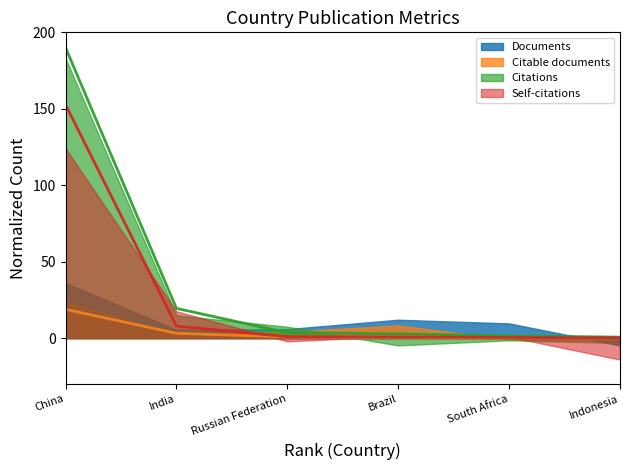

Does the chart display data point markers on the line(s)?

No